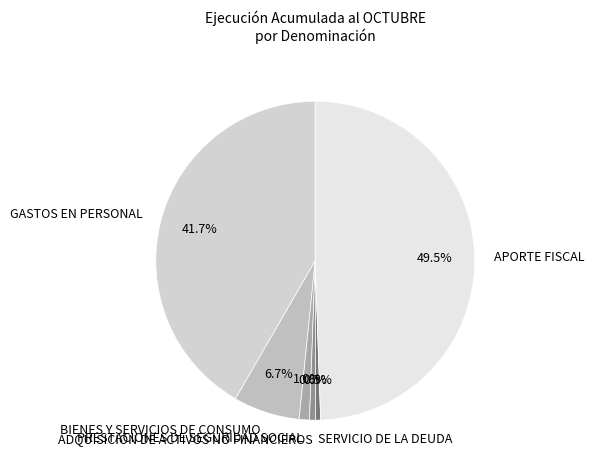

What is the total percentage of ADQUISICIÓN DE ACTIVOS NO FINANCIEROS and APORTE FISCAL?

50.1%